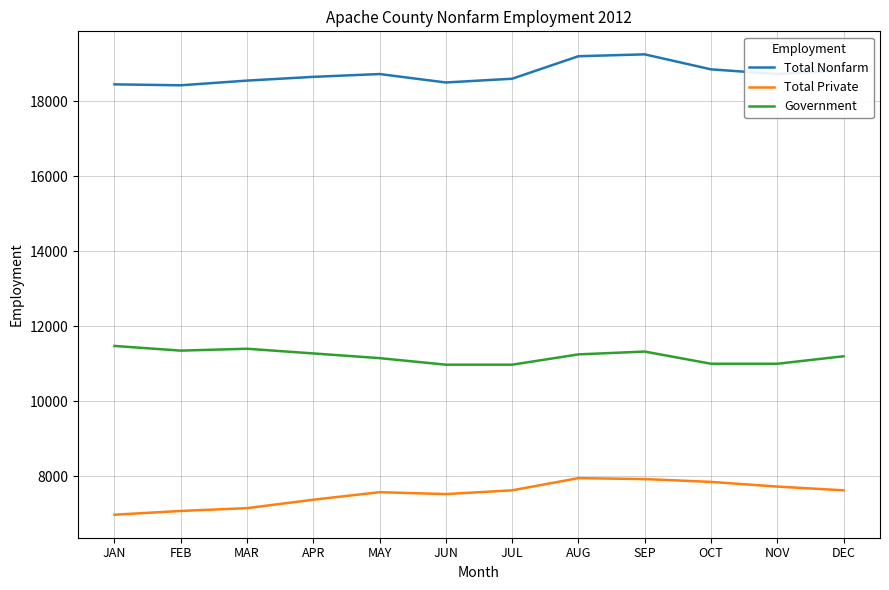

Which series has the largest range (max minus min)?

Total Private